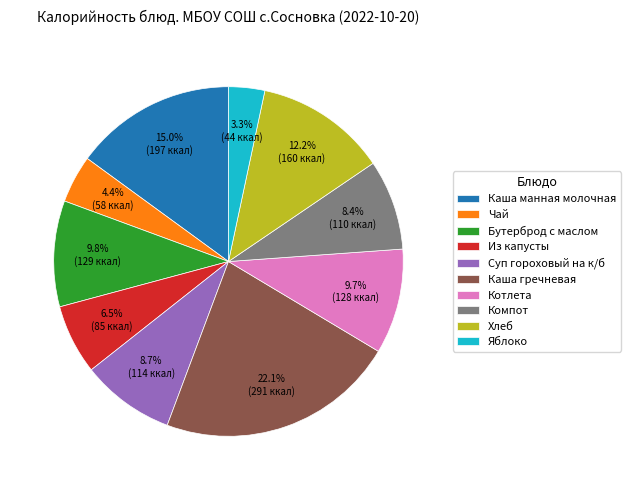

Does Компот account for over 50% of the chart?

No